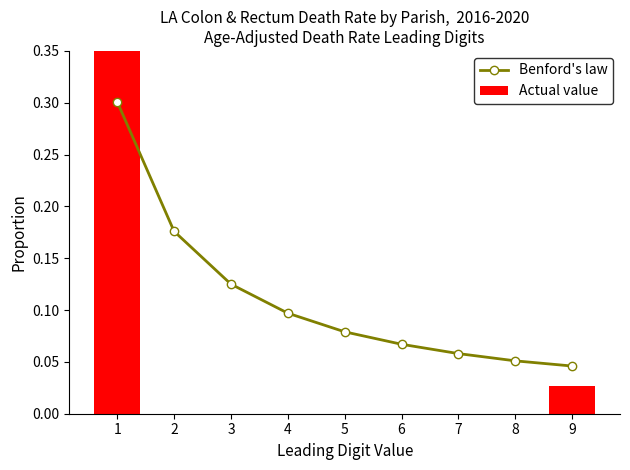

At which category does the chart reach its peak across all series?

1